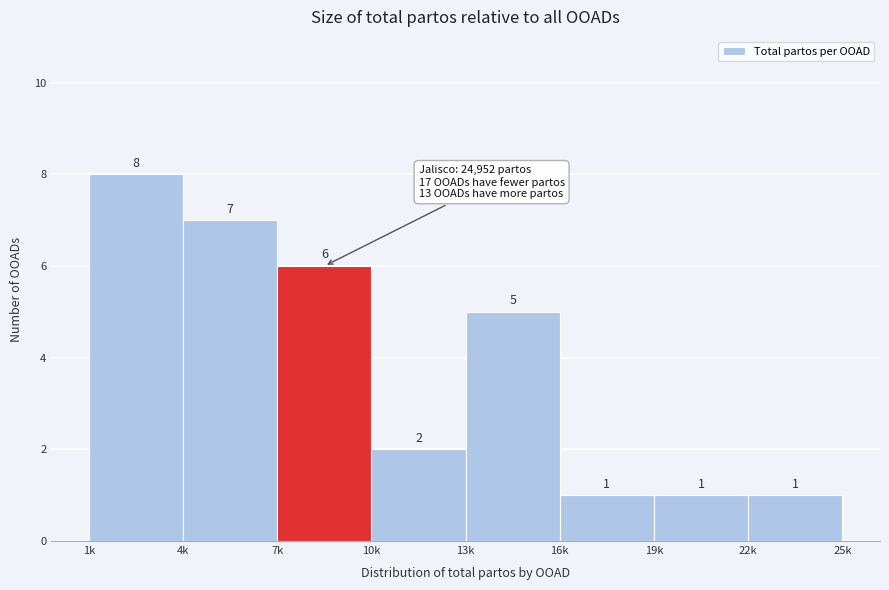

Reading right to left, list all the values displayed in this chart.

22k=1	19k=1	16k=1	13k=5	10k=2	7k=6	4k=7	1k=8